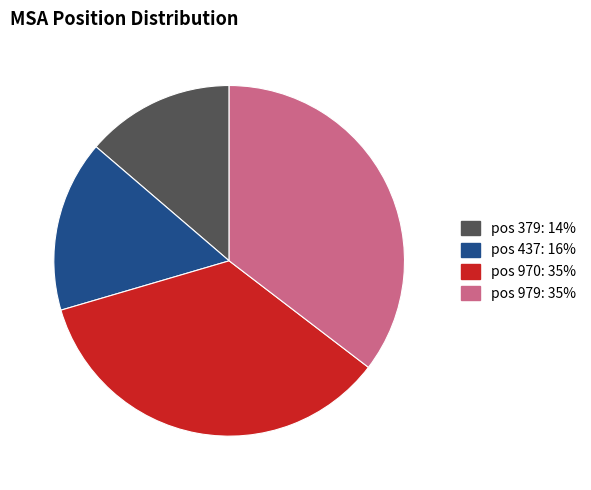

Combined, do pos 970 and pos 379 account for over 50%?

No